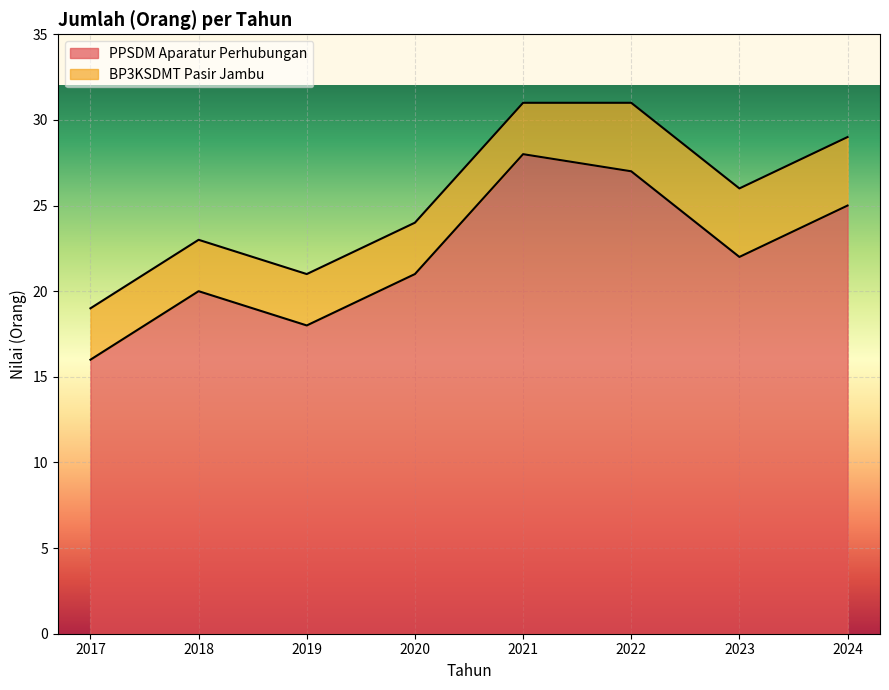

What is the average value?

22